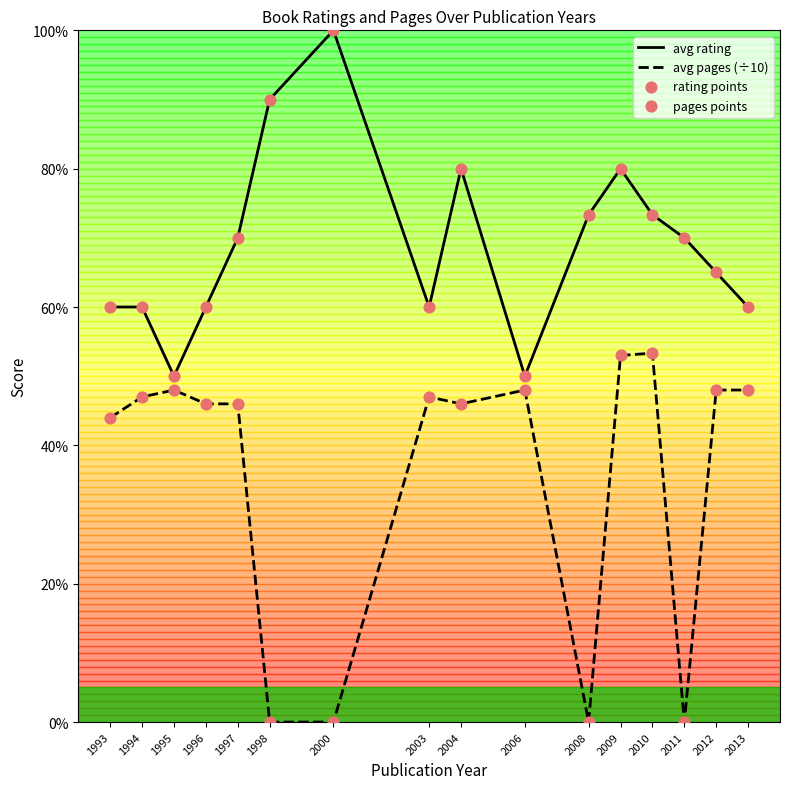

What is the total value across all series at 2009?

26.6